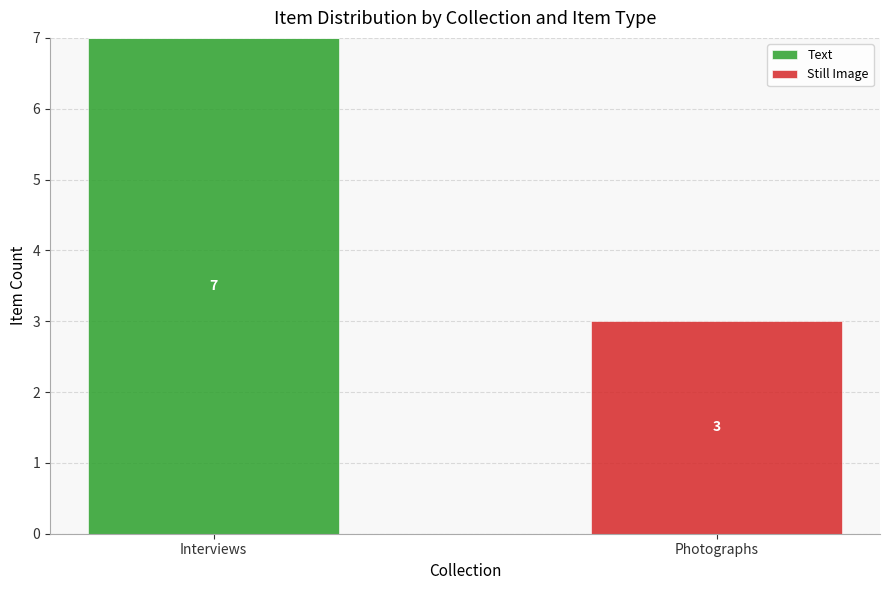

Count the number of data series in this chart.

2